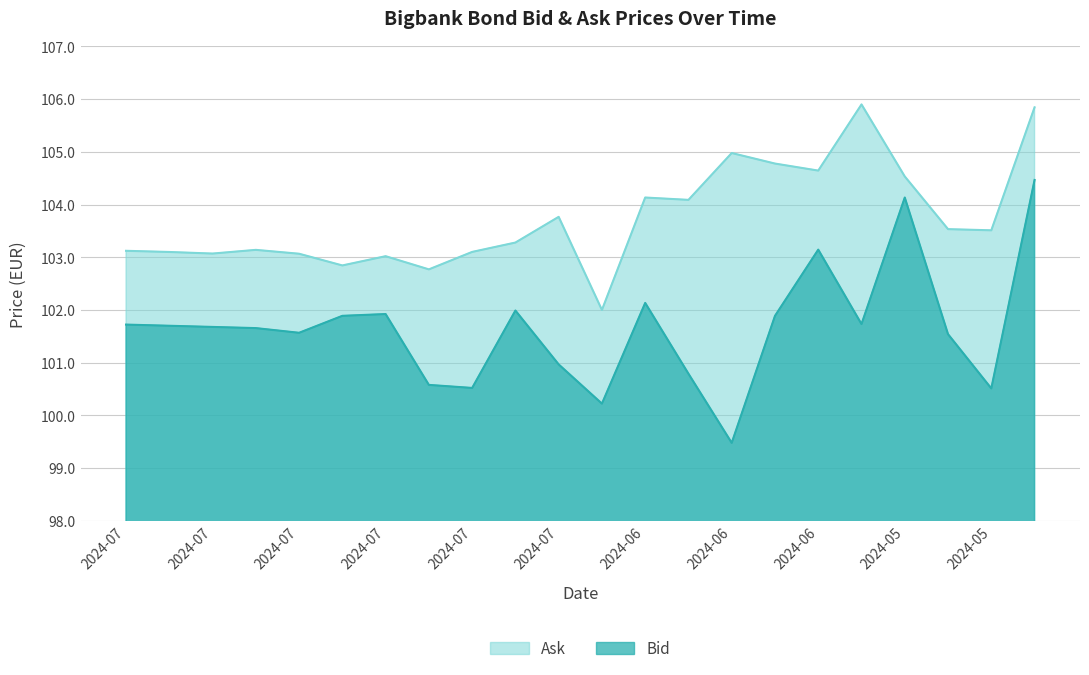

The Bid series shows 151.7 at 2024-07. True or false?

False